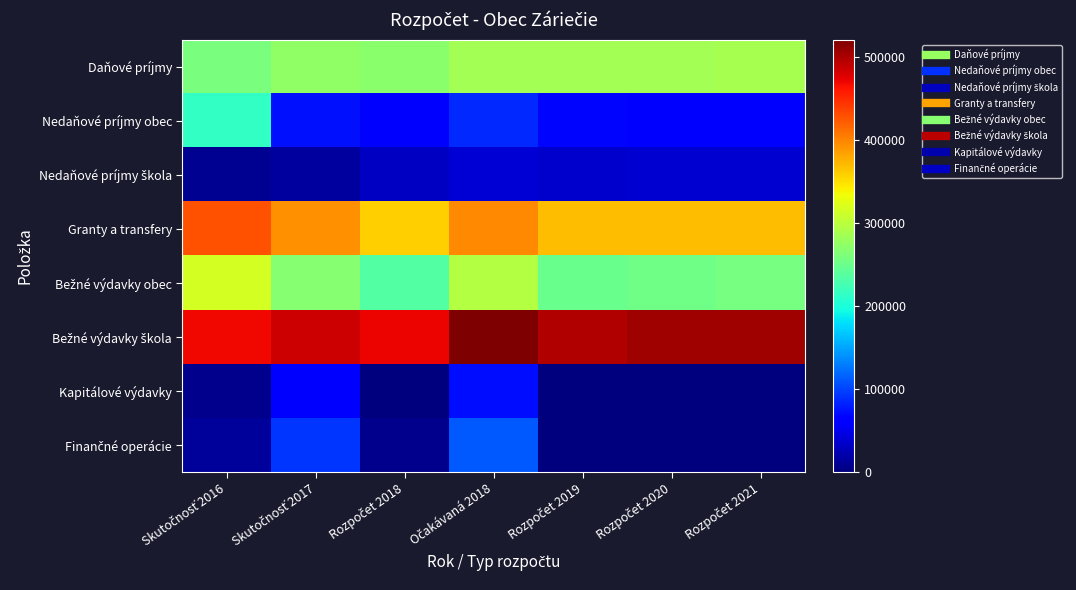

Which has a higher value, Rozpočet 2021 or Rozpočet 2018?

Rozpočet 2021